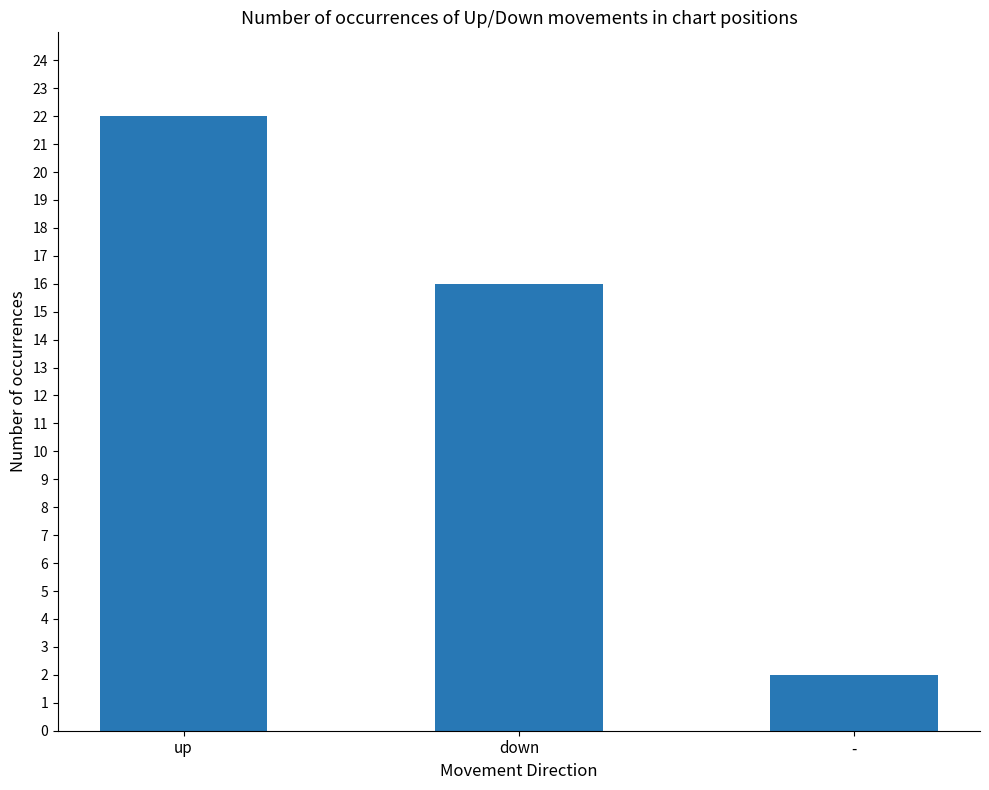

Reading left to right, transcribe all the data shown in this chart.

22	16	2